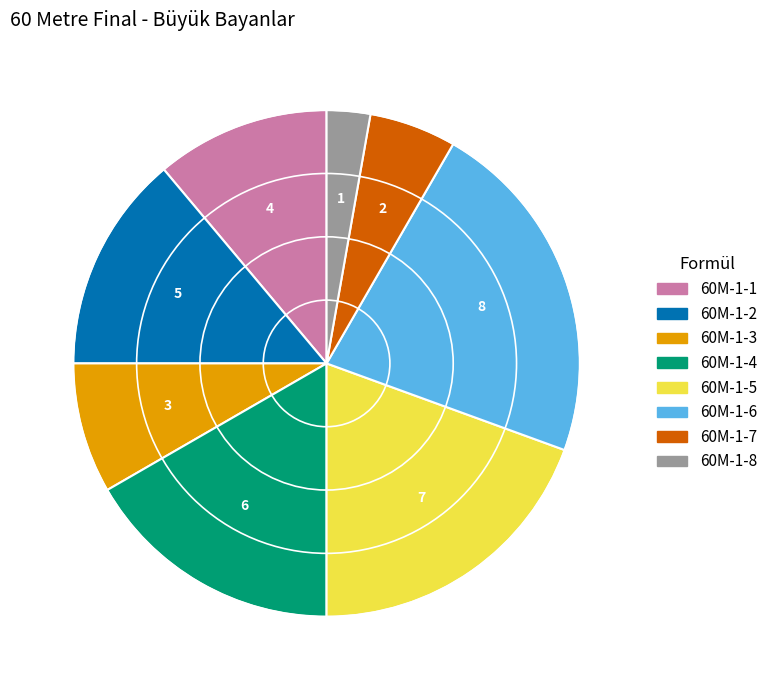

Between 60M-1-1 and 60M-1-6, which is larger?

60M-1-6